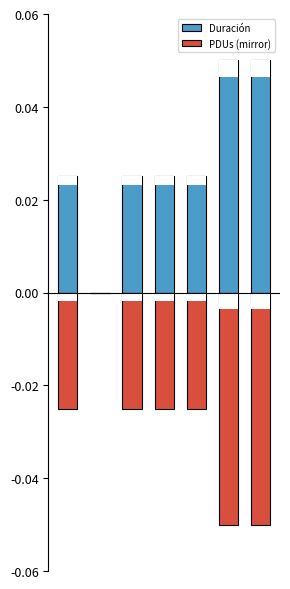

Reading left to right, what are all the values shown in this chart?

Duración: 0=0.0	1=0.0	2=0.0	3=0.0	4=0.0	5=0.1	6=0.1
PDUs (mirror): 0=-0.0	1=0.0	2=-0.0	3=-0.0	4=-0.0	5=-0.1	6=-0.1